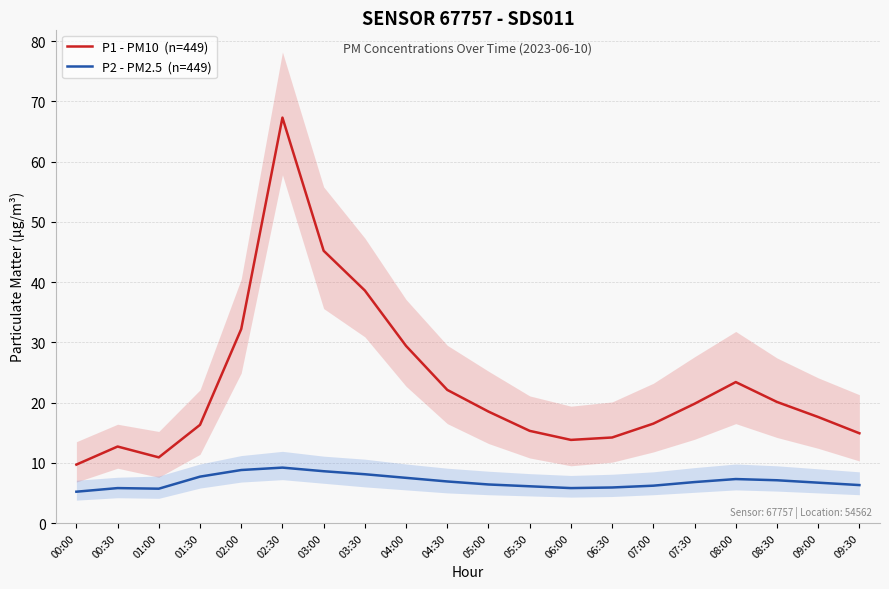

What position from the right is 00:00?

20